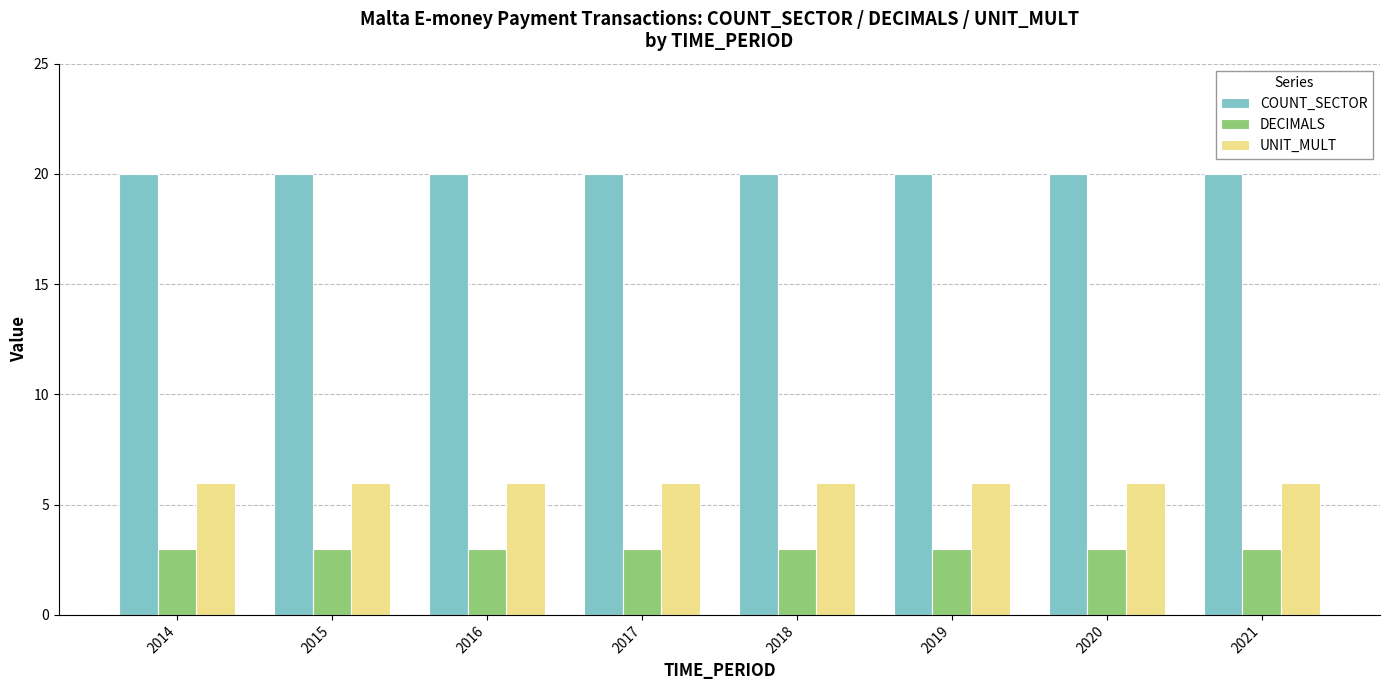

The DECIMALS series shows 2 at 2015. True or false?

False